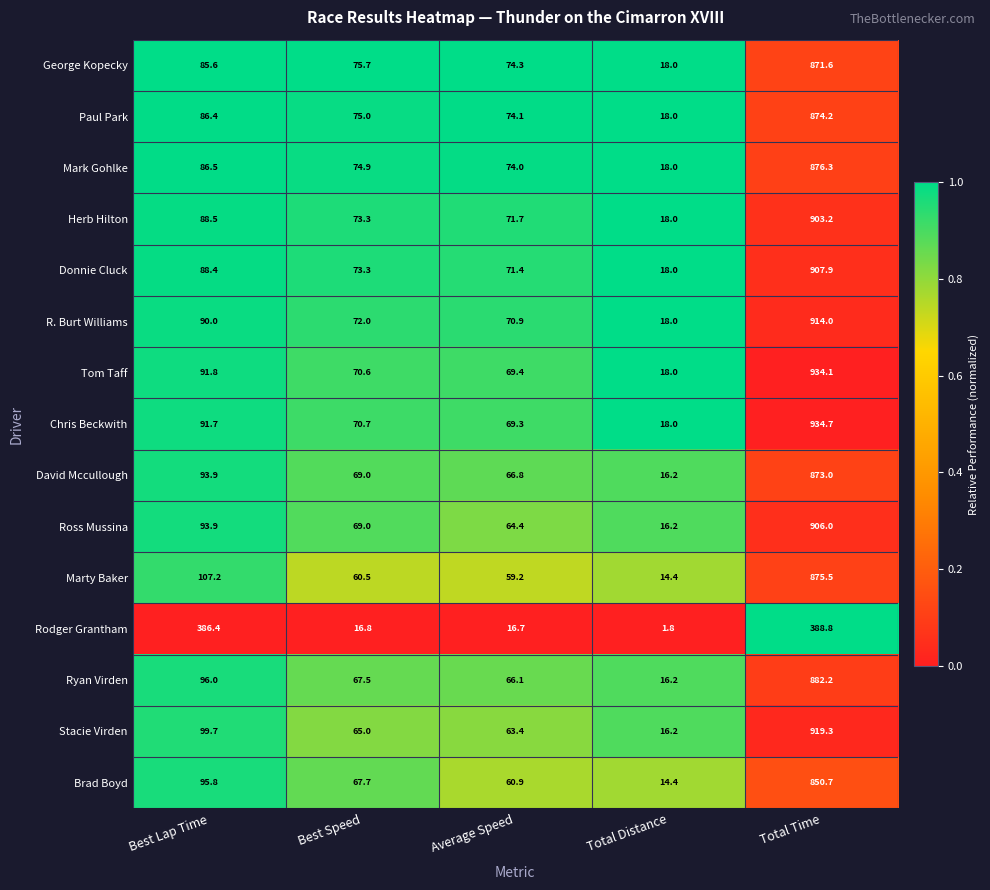

Which category has the lowest value in the Rodger Grantham series?

Total Distance